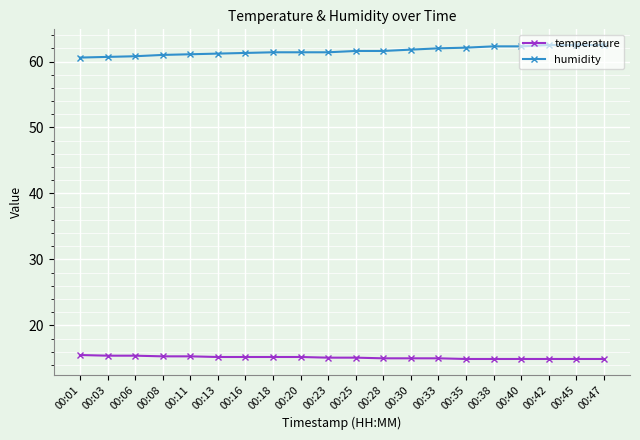

What is the spread (max minus min) of values at 00:28?

46.6